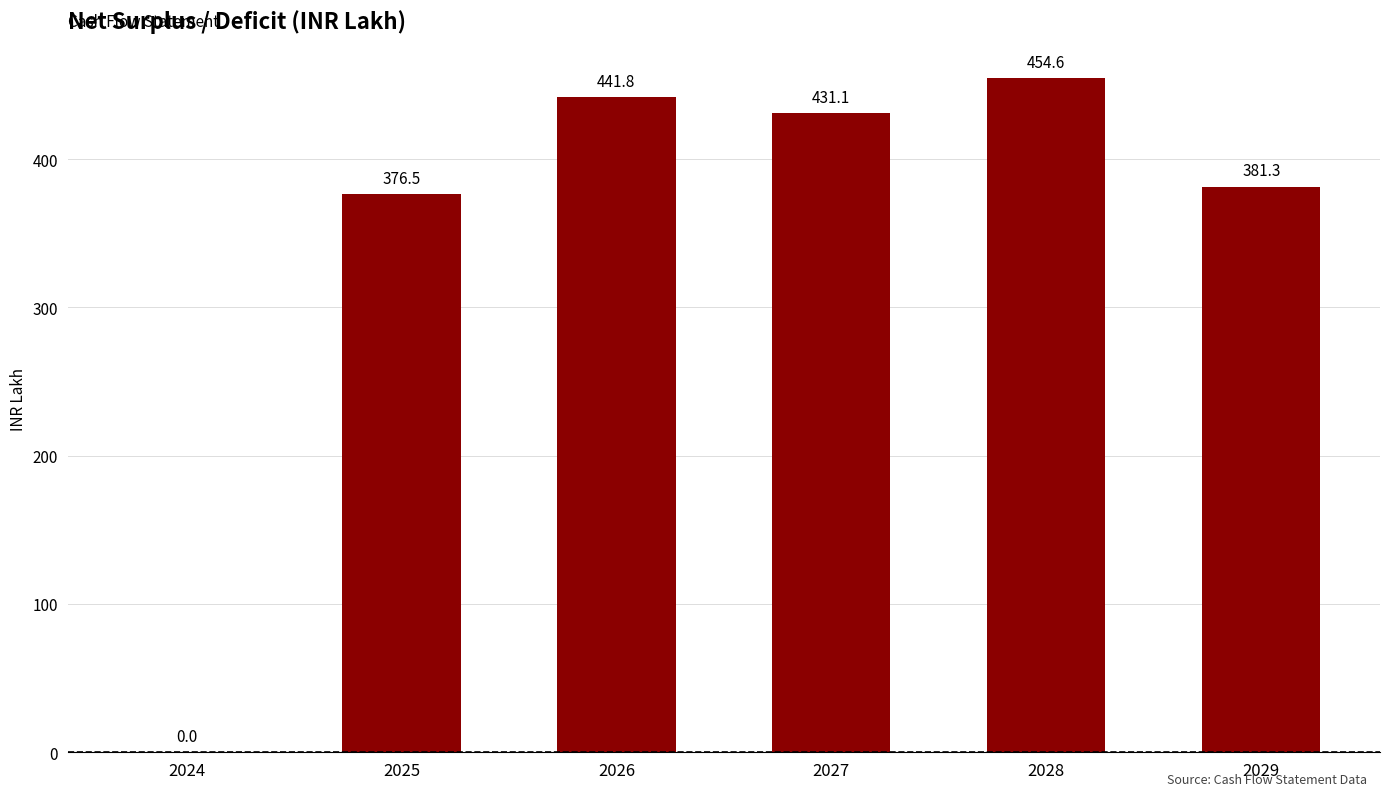

What is the maximum value shown in the chart?

454.6